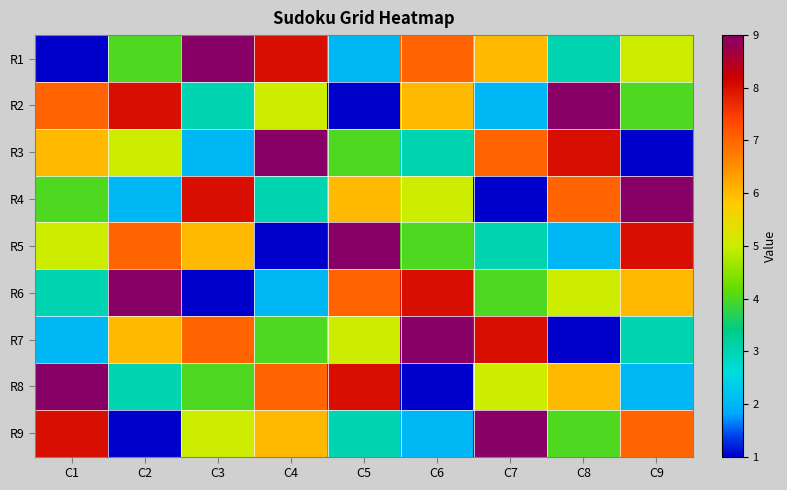

At which category is the sum across all series the highest?

C1